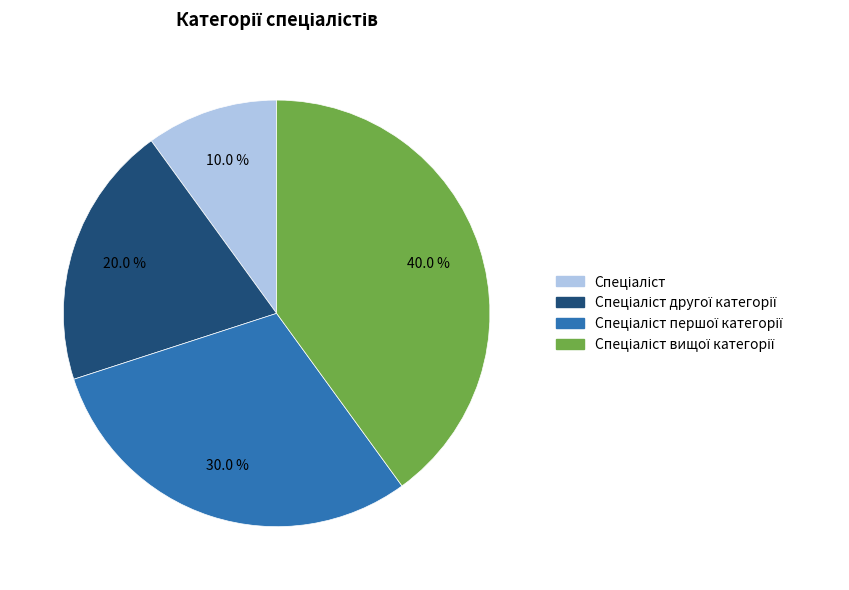

Is there any slice that represents more than half of the pie?

No